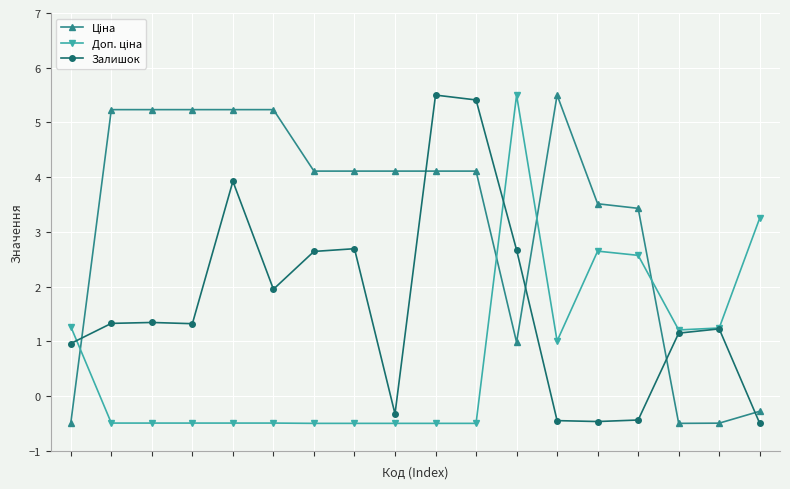

At how many categories does at least one series exceed 5?

9